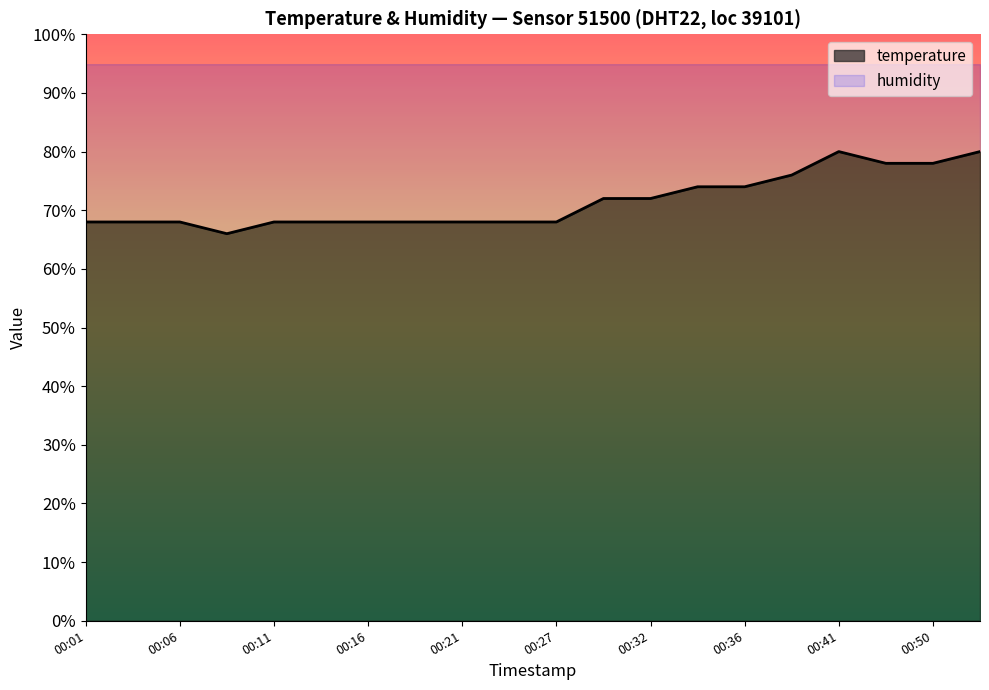

Which has a higher value, 00:21 or 00:27?

00:21